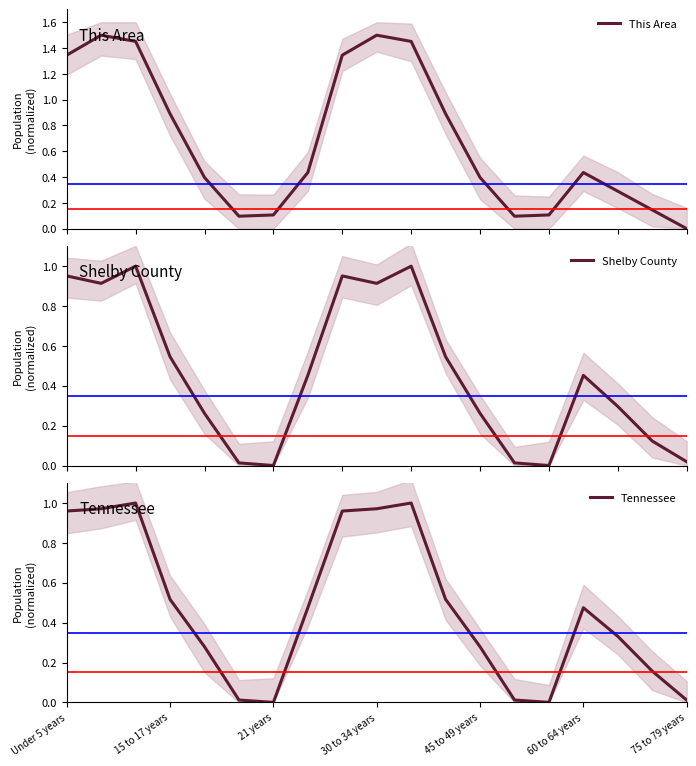

Is it true that This Area equals 0.7 at 60 to 64 years?

False